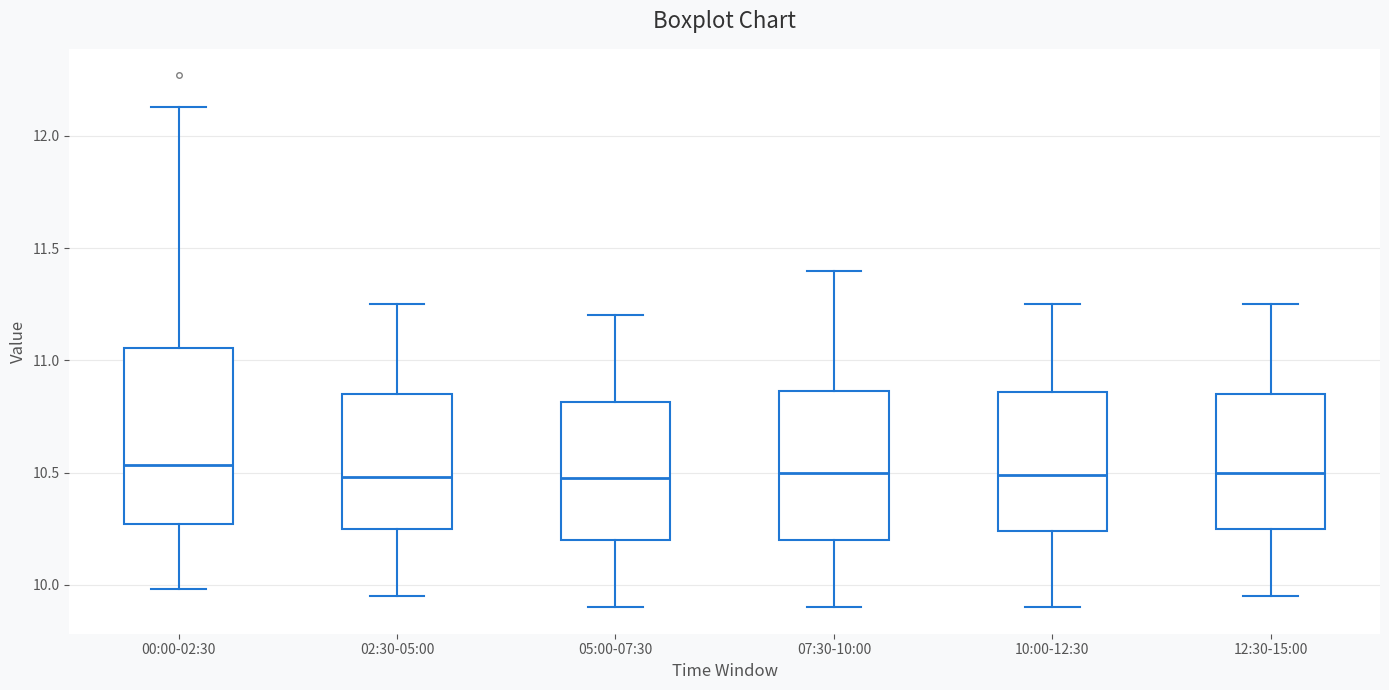

Reading left to right, read every box against the y-axis: the position of its median line, the range the box covers, and the ends of its whiskers. The values are not printed on the chart, so give them approximately, as read against the axis.

00:00-02:30: median 10.55, box 10.25 to 11.05, whiskers 10.00 to 12.15
02:30-05:00: median 10.50, box 10.25 to 10.85, whiskers 9.95 to 11.25
05:00-07:30: median 10.50, box 10.20 to 10.80, whiskers 9.90 to 11.20
07:30-10:00: median 10.50, box 10.20 to 10.85, whiskers 9.90 to 11.40
10:00-12:30: median 10.50, box 10.25 to 10.85, whiskers 9.90 to 11.25
12:30-15:00: median 10.50, box 10.25 to 10.85, whiskers 9.95 to 11.25